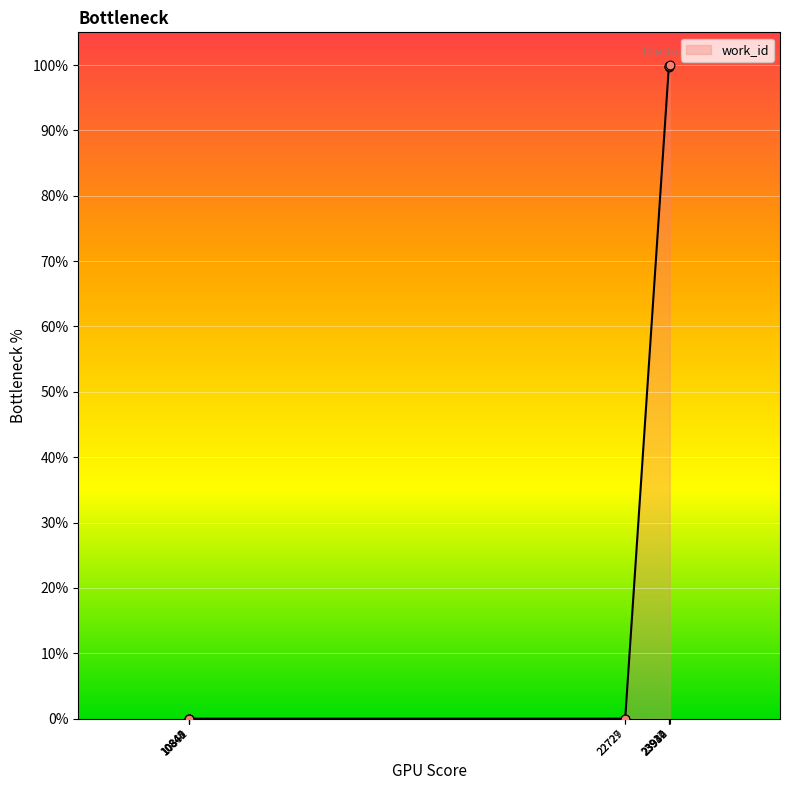

What is the difference between the maximum and minimum values?

100.0